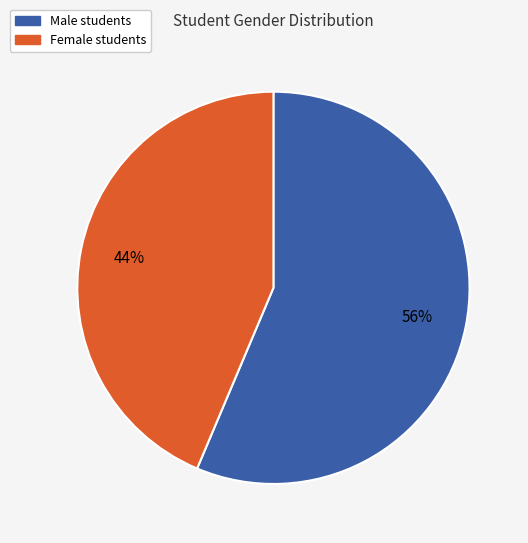

To the nearest percent, what is the average slice percentage?

50%